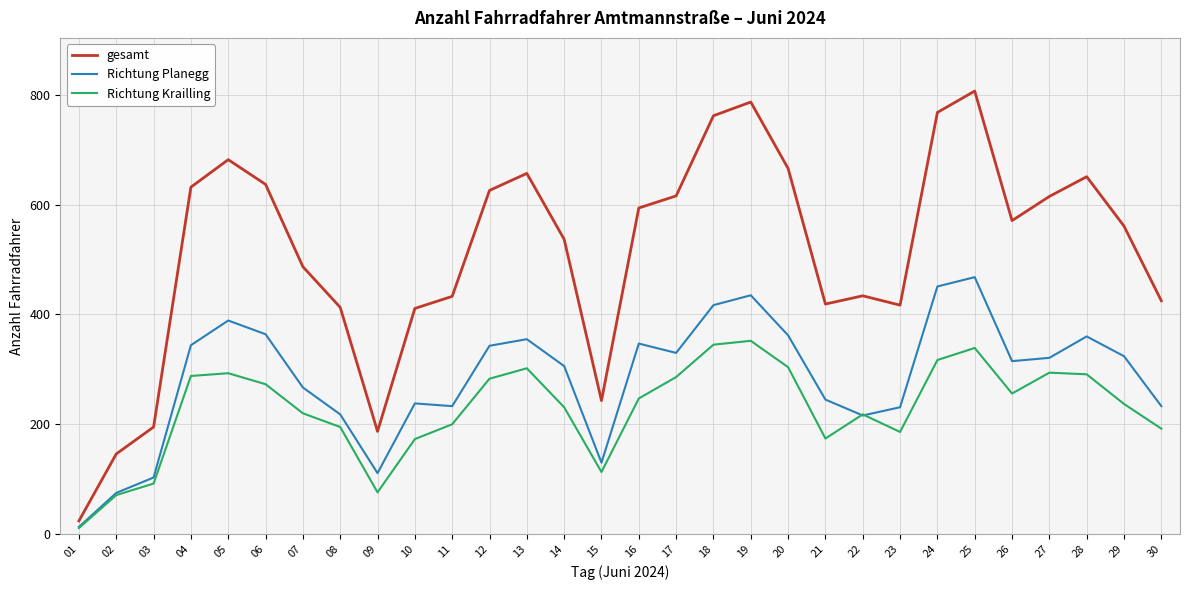

What is the maximum value for Richtung Planegg?

468